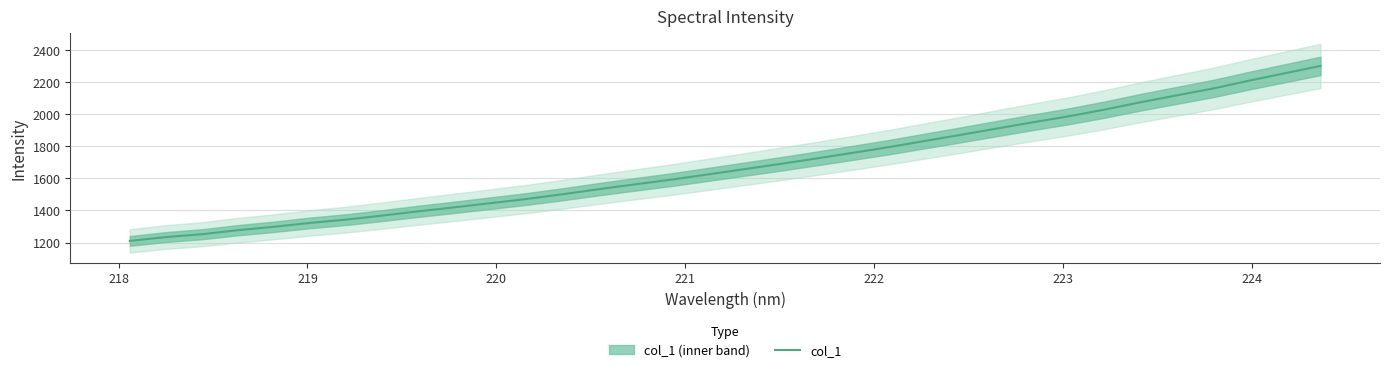

How many data points are less than 1657?

17